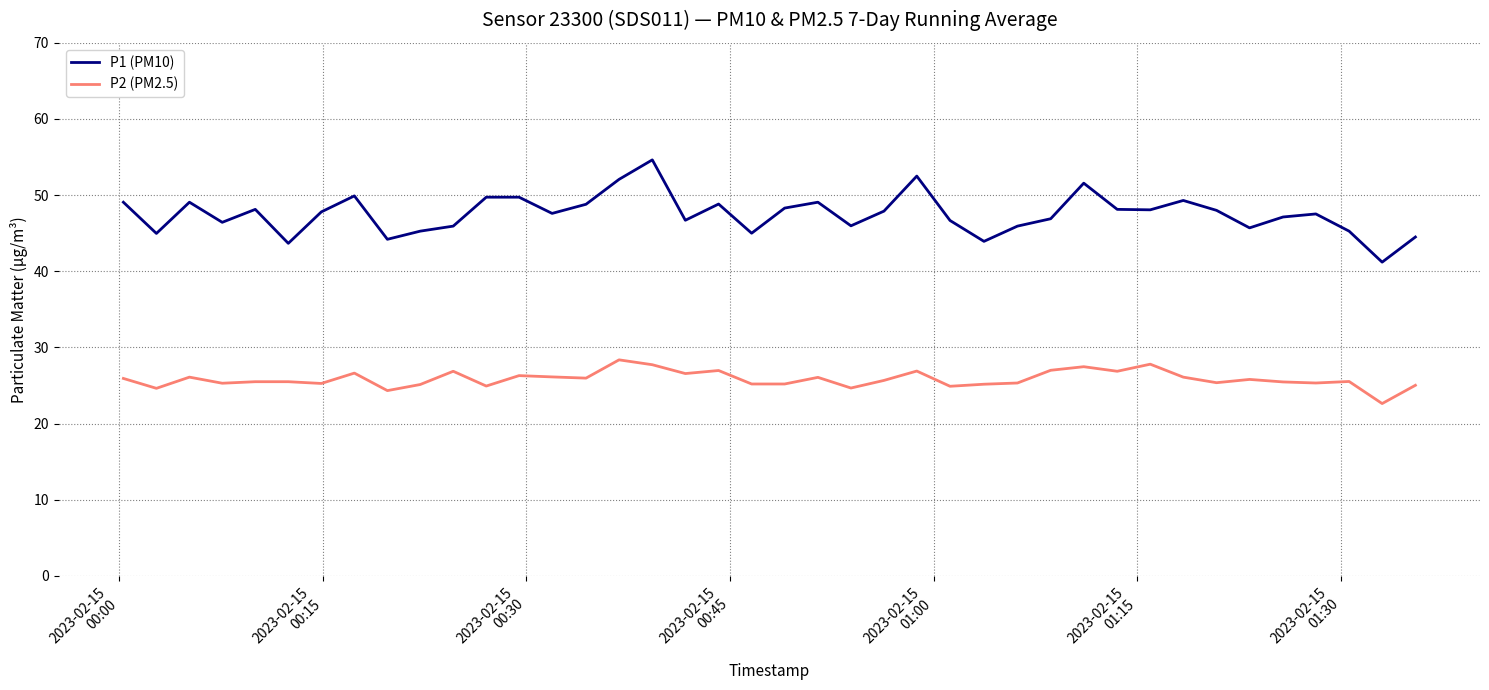

Which series has the largest total across all categories?

P1 (PM10)